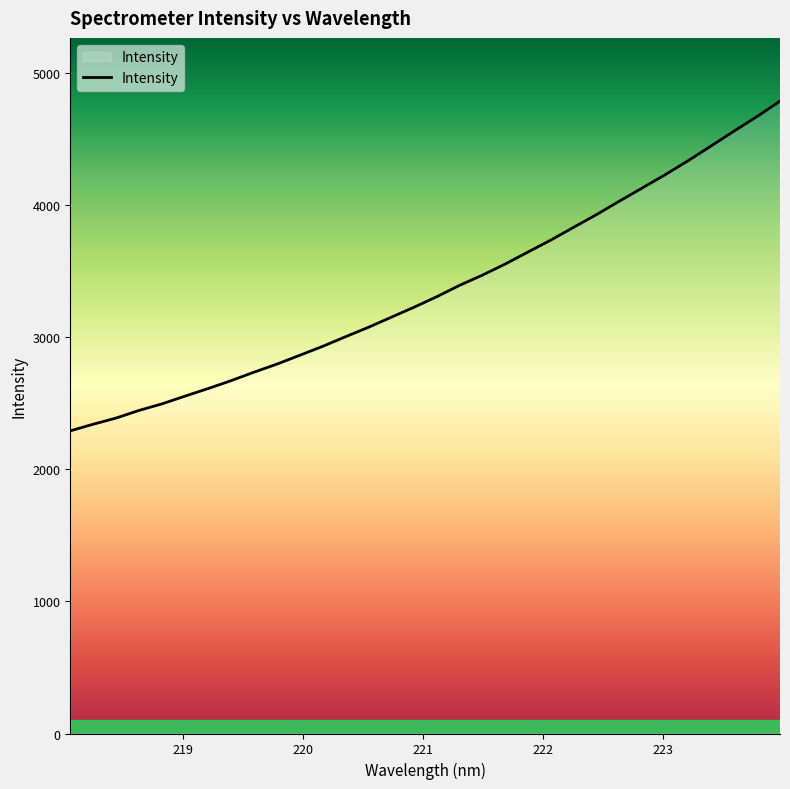

What is the smallest value displayed?

2289.4